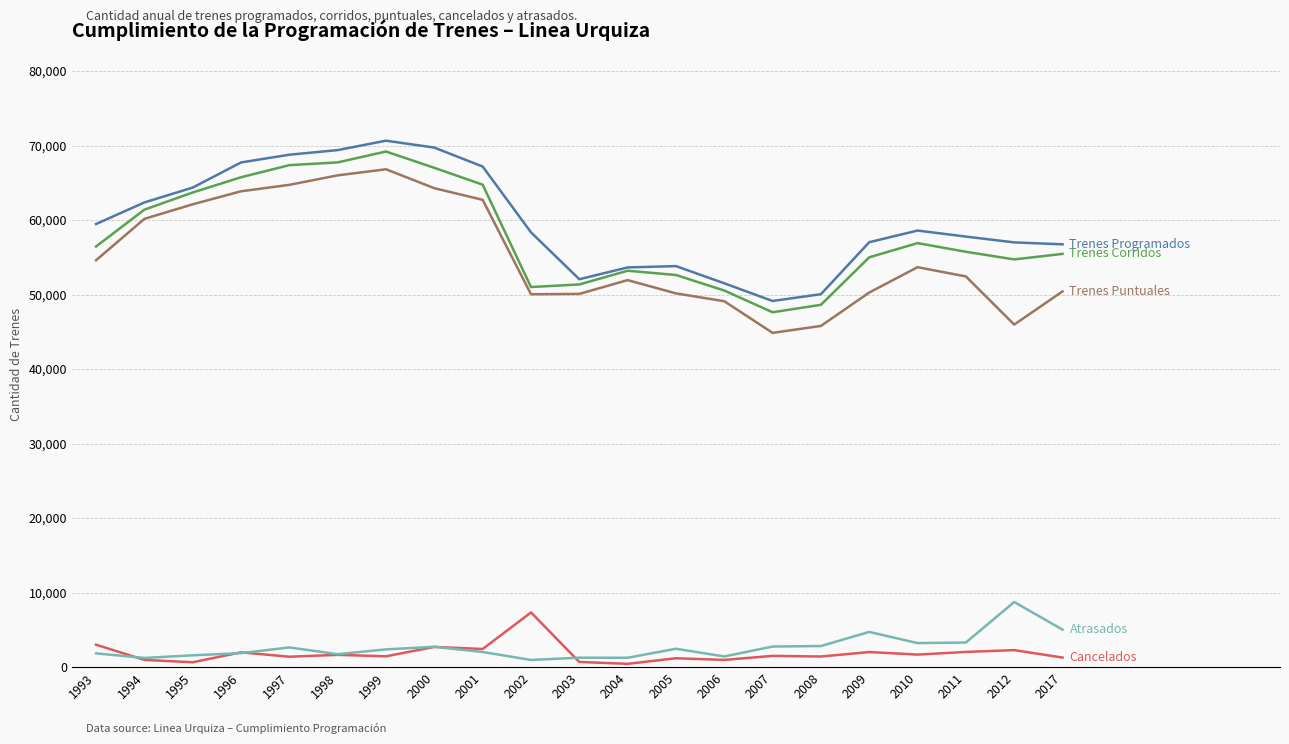

What is the maximum value shown in the chart?

70655